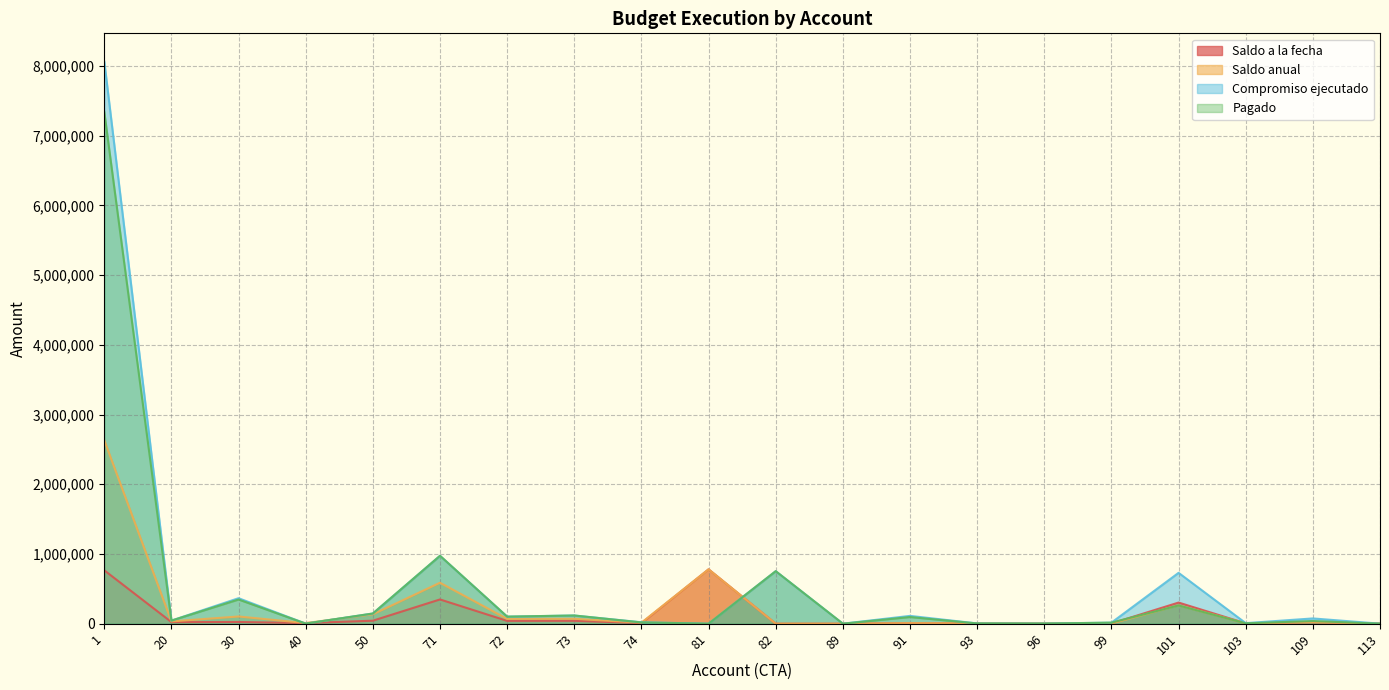

Where is the first local maximum for Compromiso ejecutado?

30